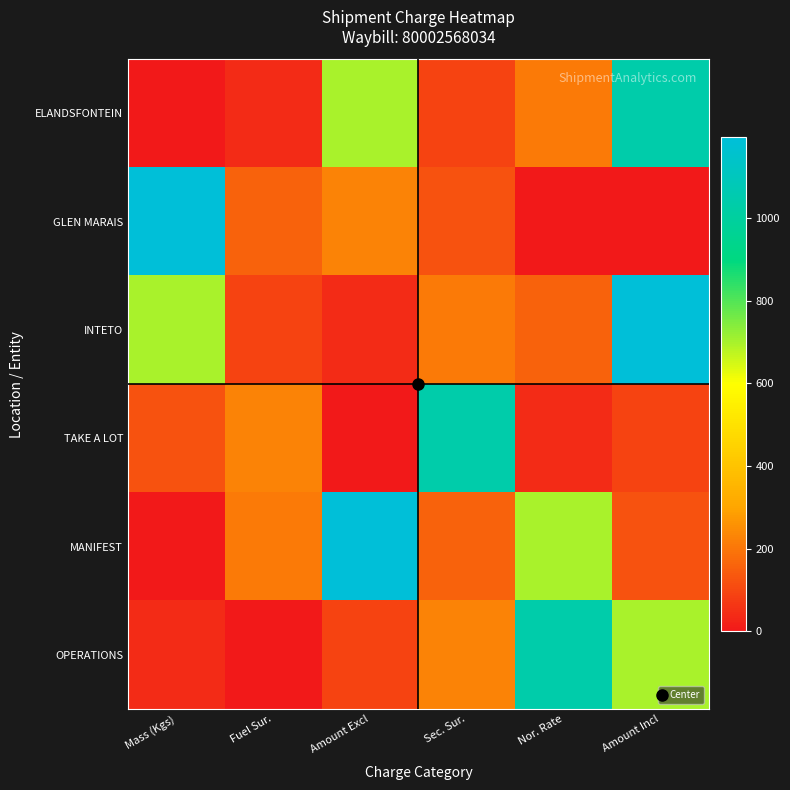

Reading right to left, what are all the values shown in this chart?

ELANDSFONTEIN: Amount Incl=1040.3	Nor. Rate=207.5	Sec. Sur.=90.8	Amount Excl=700.9	Fuel Sur.=41.1	Mass (Kgs)=0.0
GLEN MARAIS: Amount Incl=0.0	Nor. Rate=0.0	Sec. Sur.=122.3	Amount Excl=226.0	Fuel Sur.=156.0	Mass (Kgs)=1196.3
INTETO: Amount Incl=1196.3	Nor. Rate=156.0	Sec. Sur.=207.5	Amount Excl=41.1	Fuel Sur.=90.8	Mass (Kgs)=700.9
TAKE A LOT: Amount Incl=90.8	Nor. Rate=41.1	Sec. Sur.=1040.3	Amount Excl=0.0	Fuel Sur.=226.0	Mass (Kgs)=122.3
MANIFEST: Amount Incl=122.3	Nor. Rate=700.9	Sec. Sur.=156.0	Amount Excl=1196.3	Fuel Sur.=207.5	Mass (Kgs)=0.0
OPERATIONS: Amount Incl=700.9	Nor. Rate=1040.3	Sec. Sur.=226.0	Amount Excl=90.8	Fuel Sur.=0.0	Mass (Kgs)=41.1